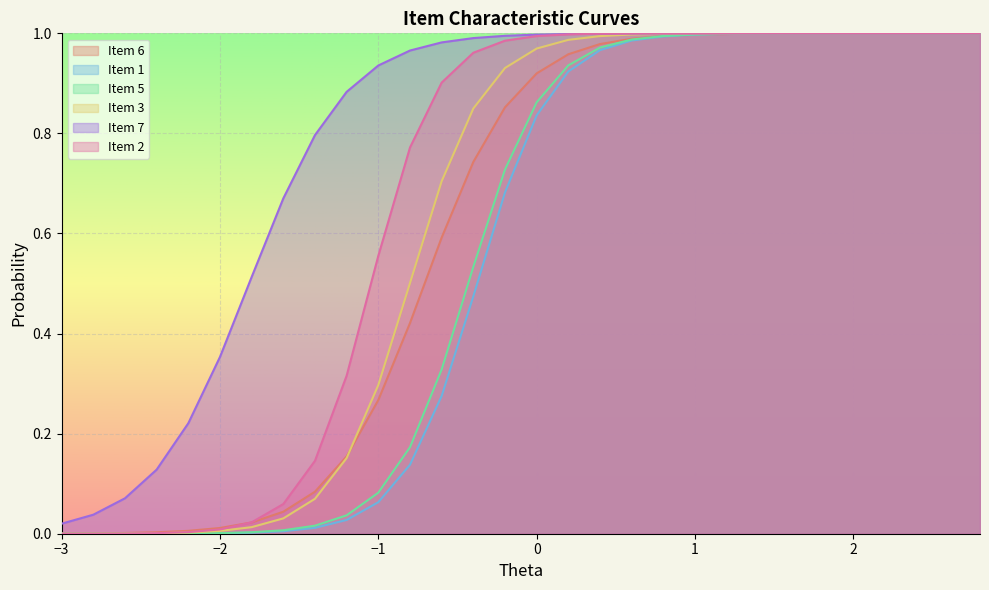

What is the value of the Item 1 point at the 27th from the left?

1.0